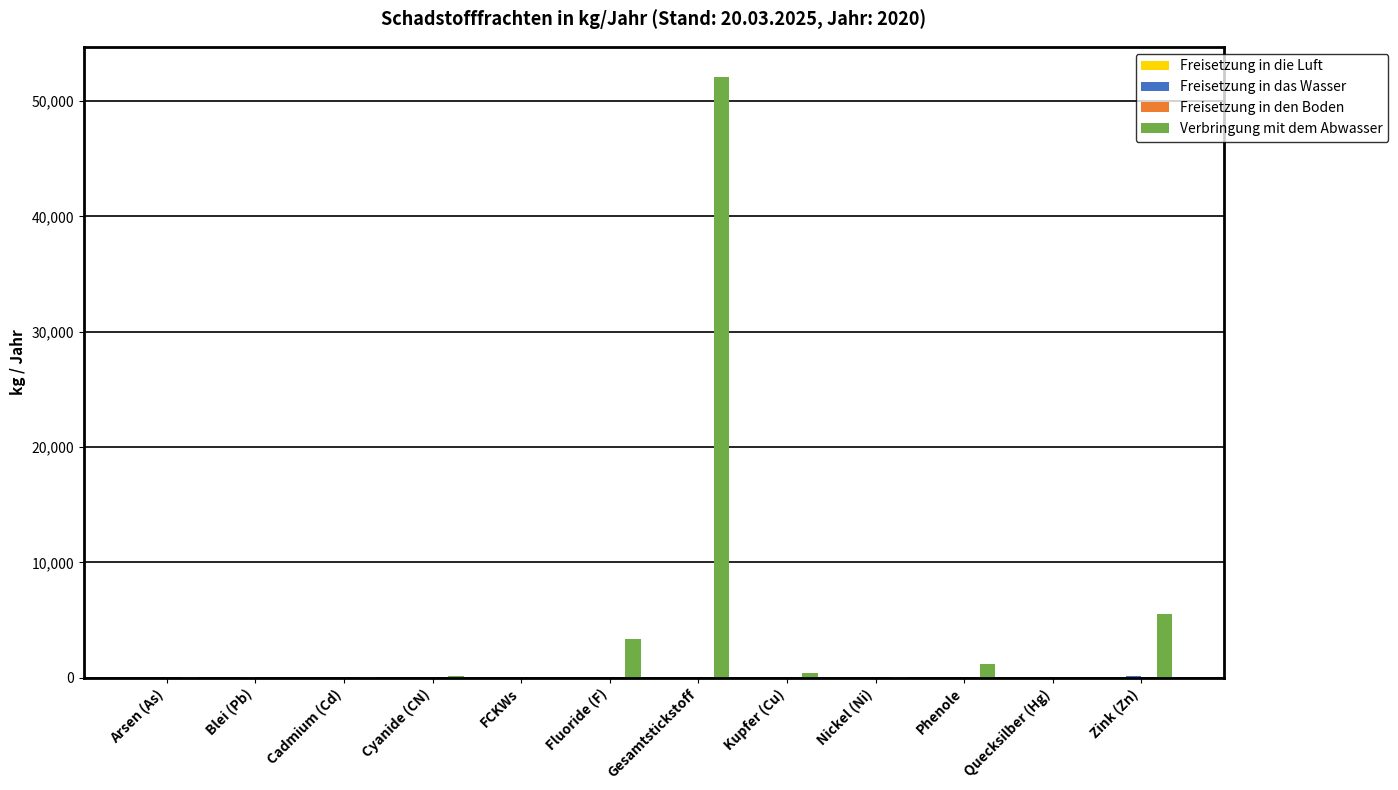

Are the bars grouped side by side (vs. stacked)?

Yes